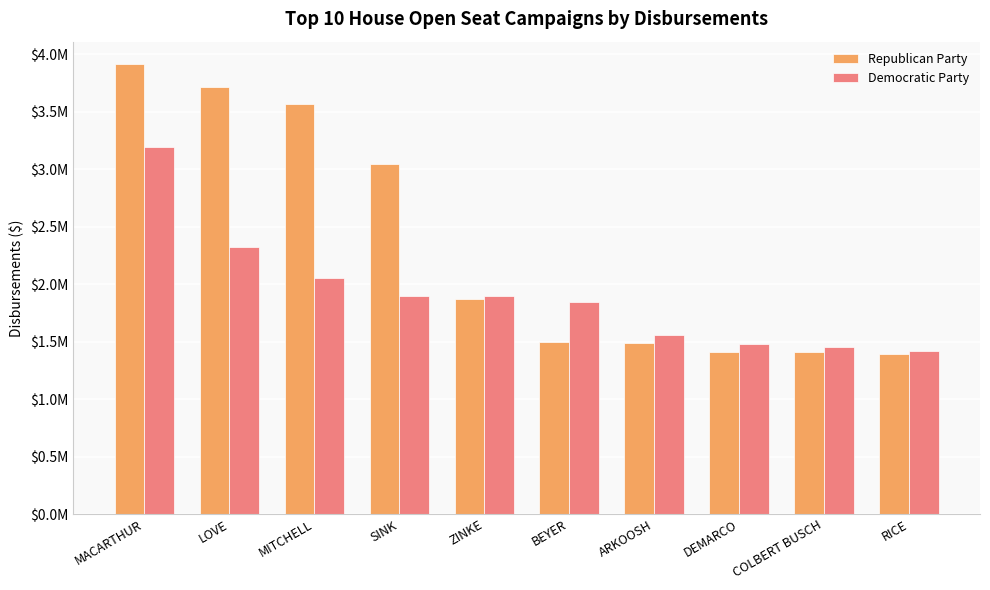

Does the chart contain stacked bars?

No